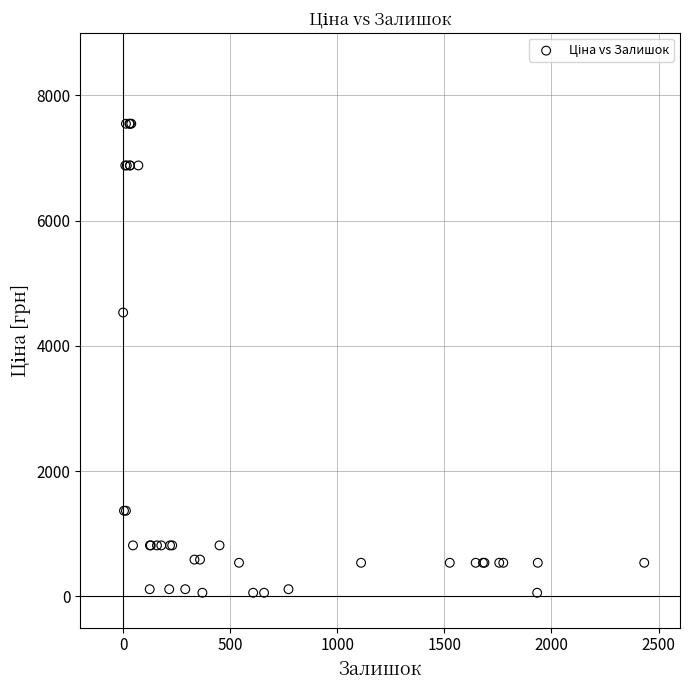

What Y value in the scatter plot is closest to 3801?

4531.4